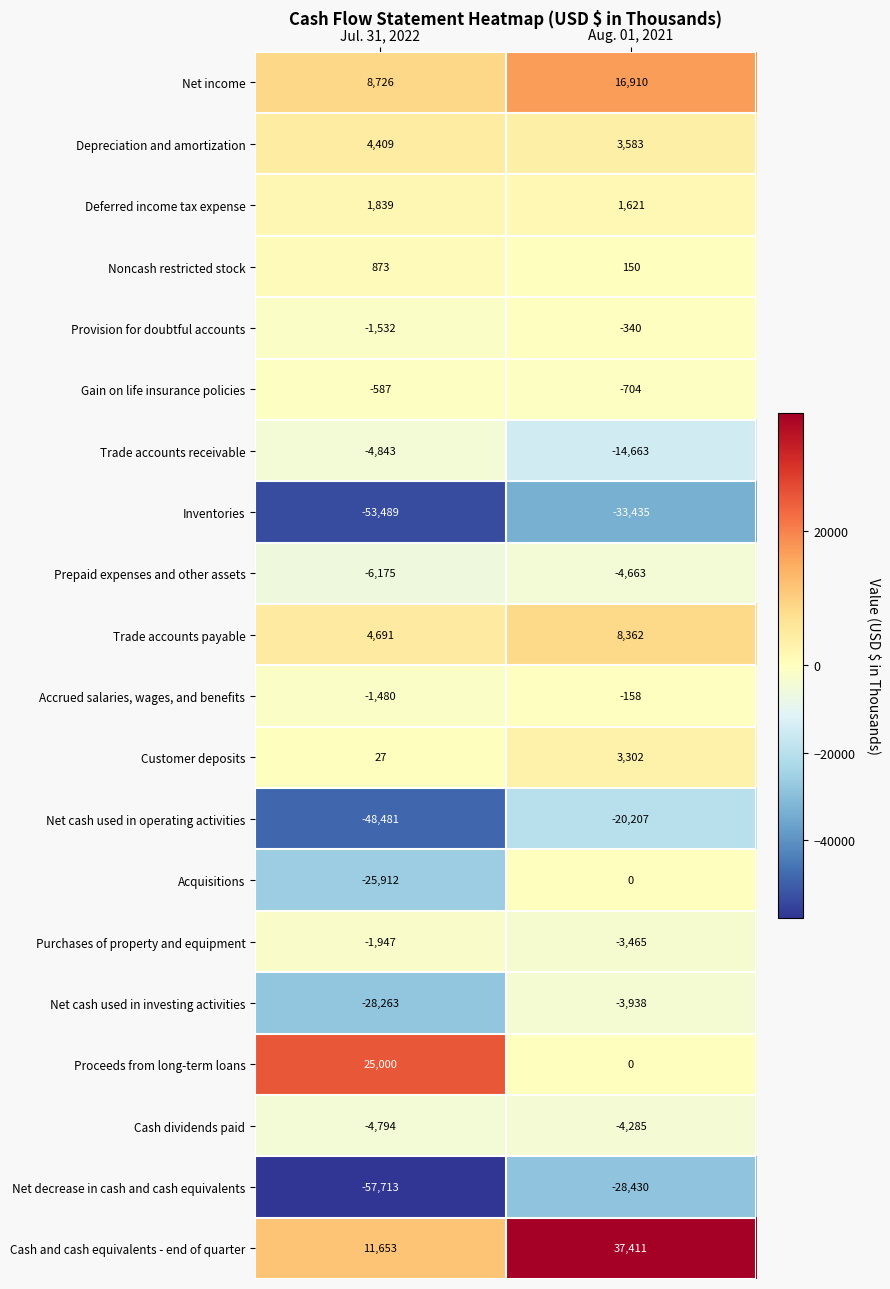

What is the spread (max minus min) of values at Aug. 01, 2021?

70846